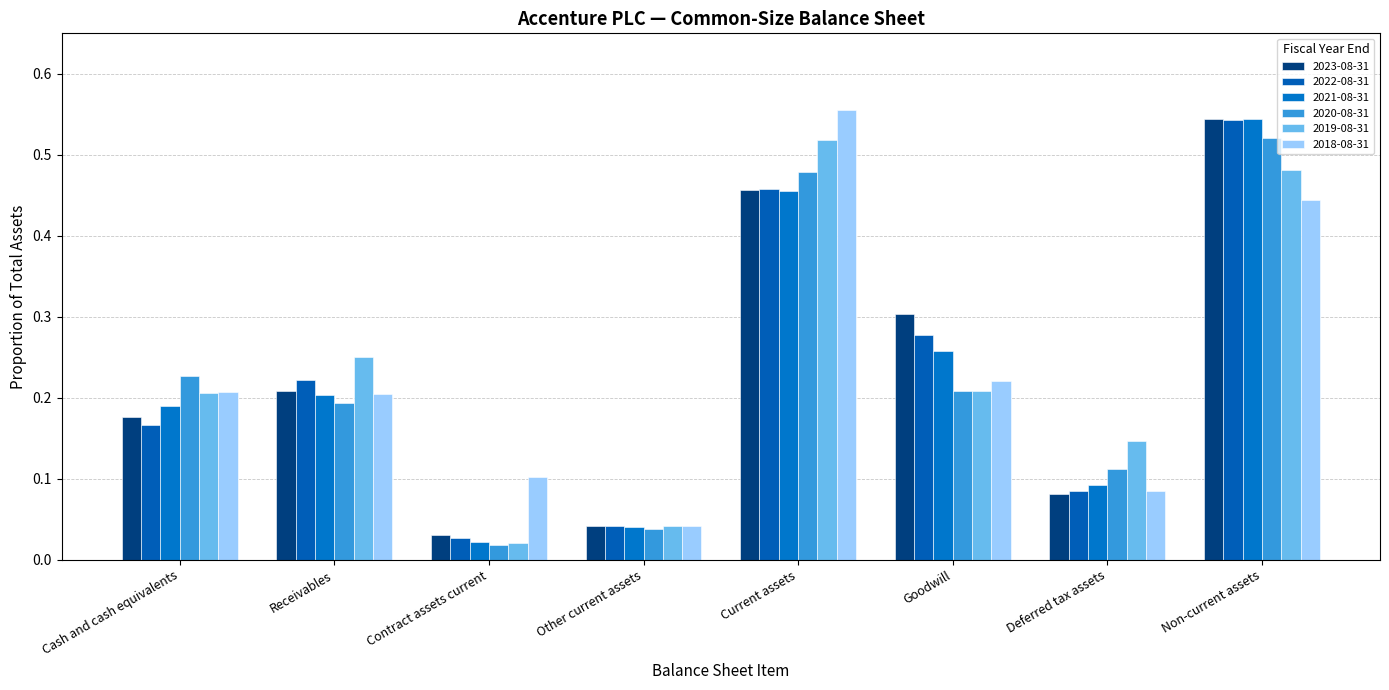

What is the label of the 7th bar from the left?

Deferred tax assets